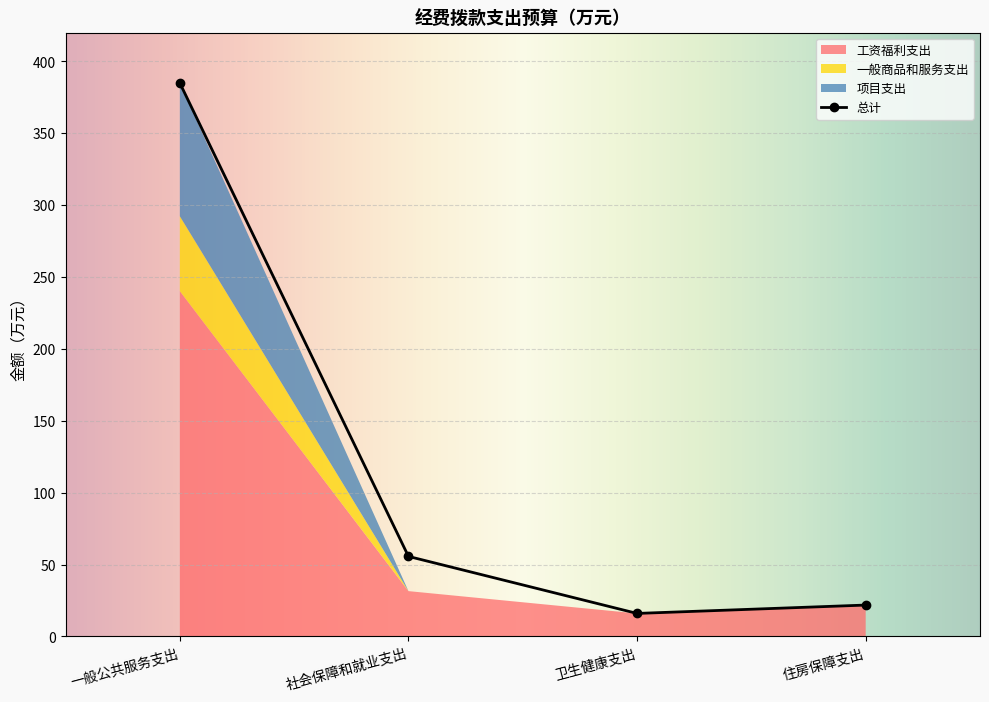

Reading left to right, list all the values displayed in this chart.

基本支出: 292.2	55.6	16.0	21.8
工资福利支出: 240.2	31.5	16.0	21.8
一般商品和服务支出: 52.1	0.0	0.0	0.0
项目支出: 92.6	0.0	0.0	0.0
总计: 384.9	55.6	16.0	21.8